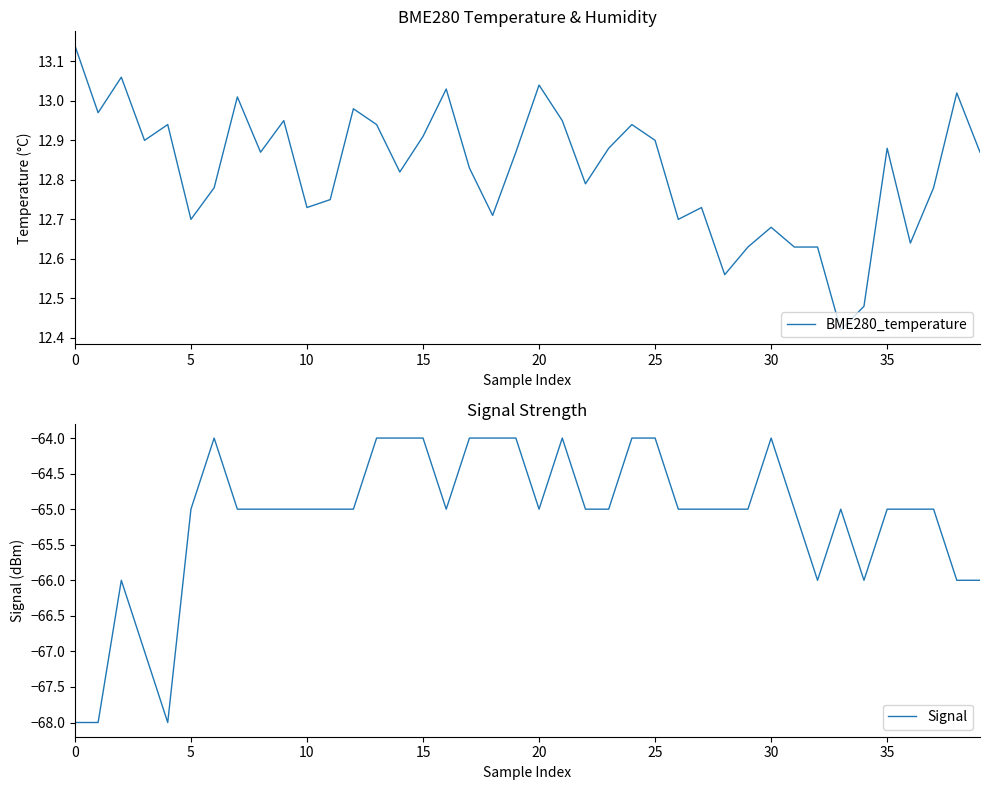

Which series has the widest spread of values?

Signal